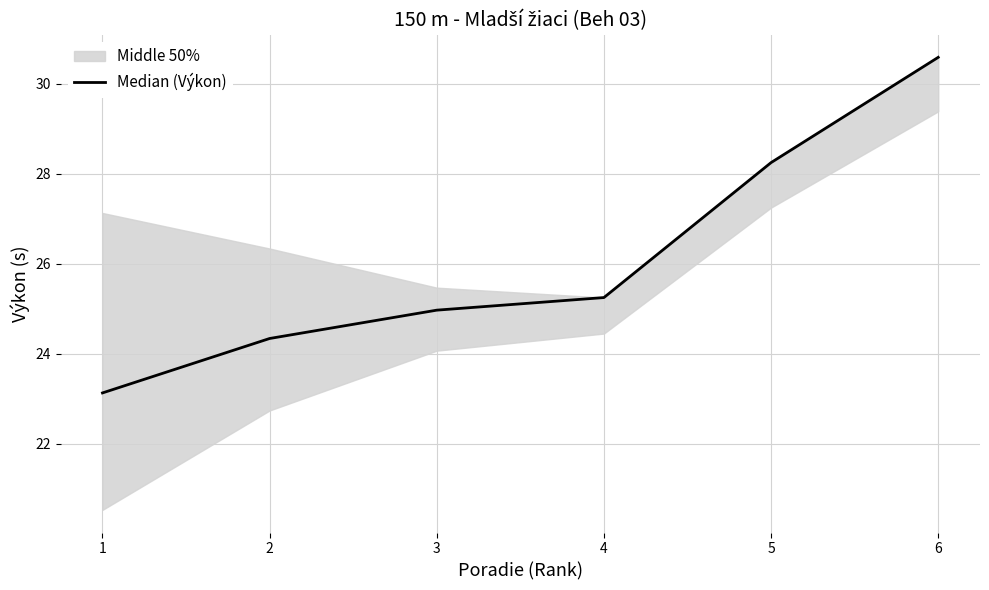

Reading left to right, what are all the values shown in this chart?

23.1	24.3	25.0	25.2	28.2	30.6